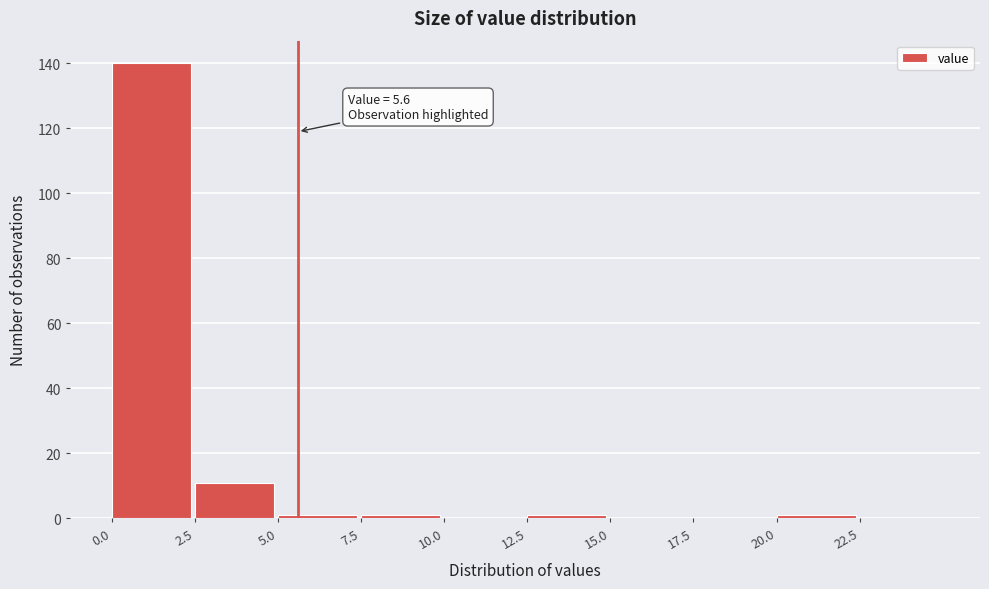

Which range on the x-axis has the tallest bar?

0.0 to 2.5